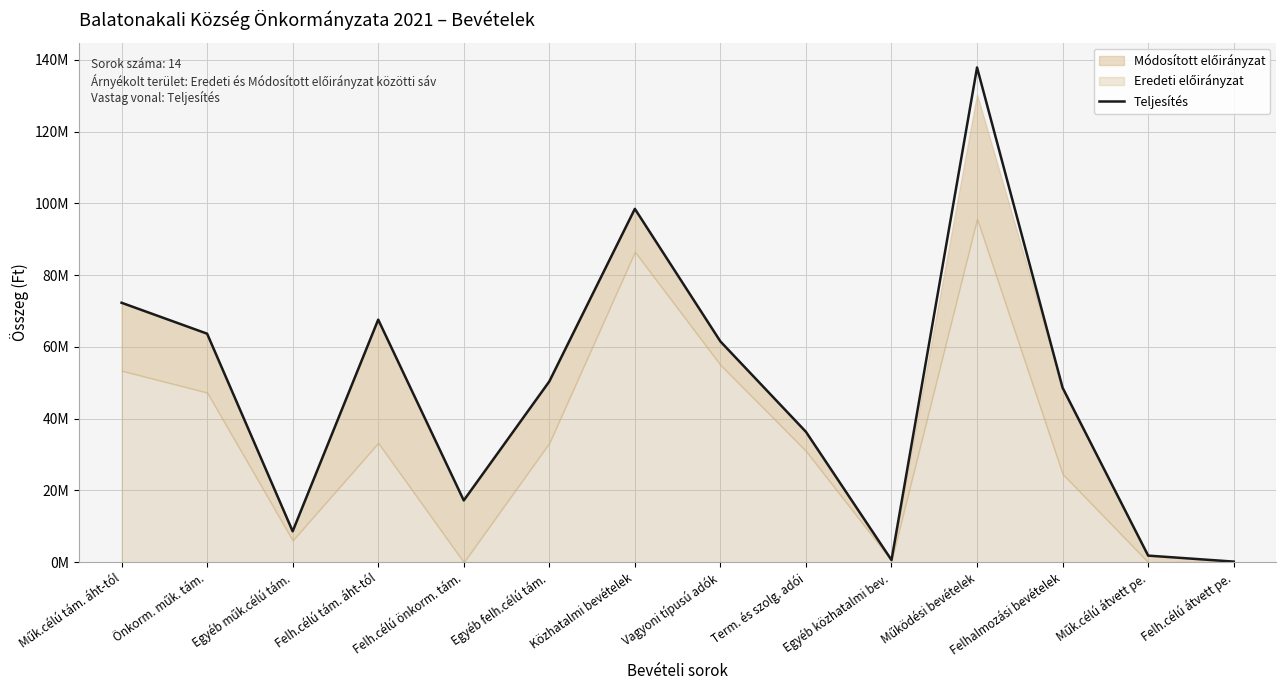

How many values exceed 50379919?

6